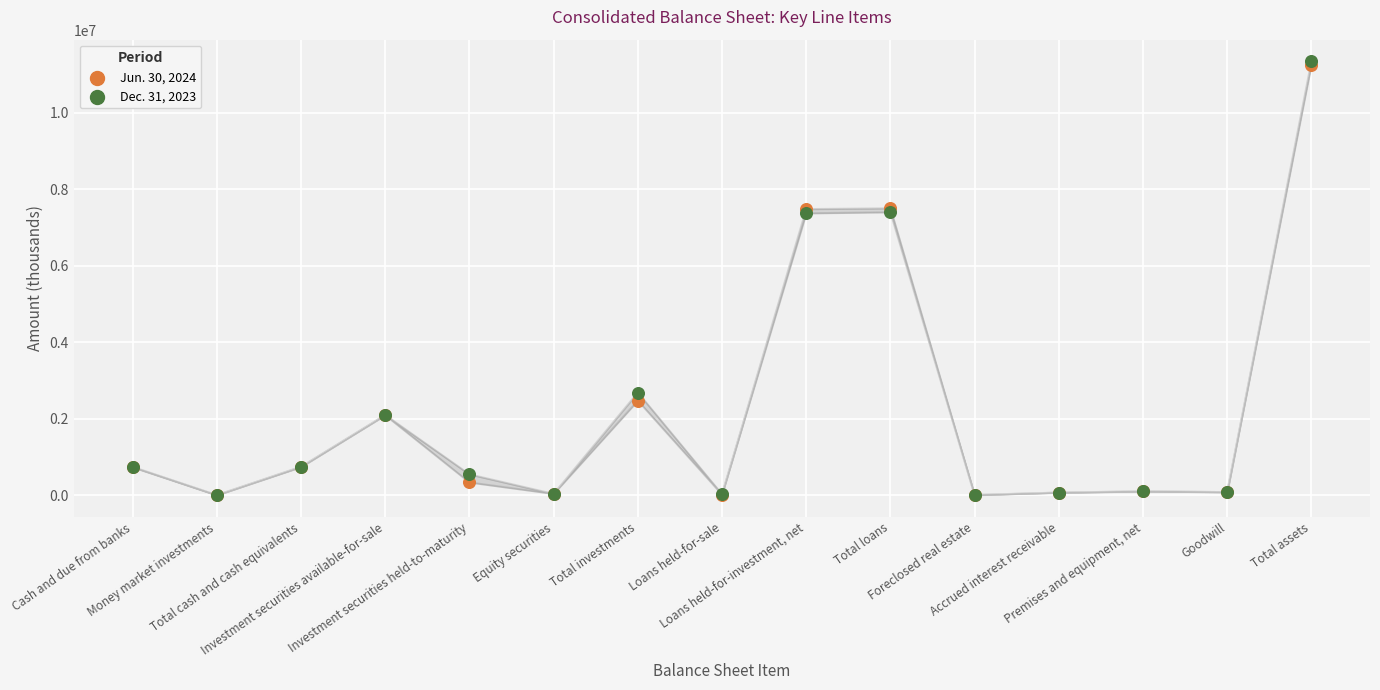

Which series reaches the maximum Y coordinate?

Dec. 31, 2023